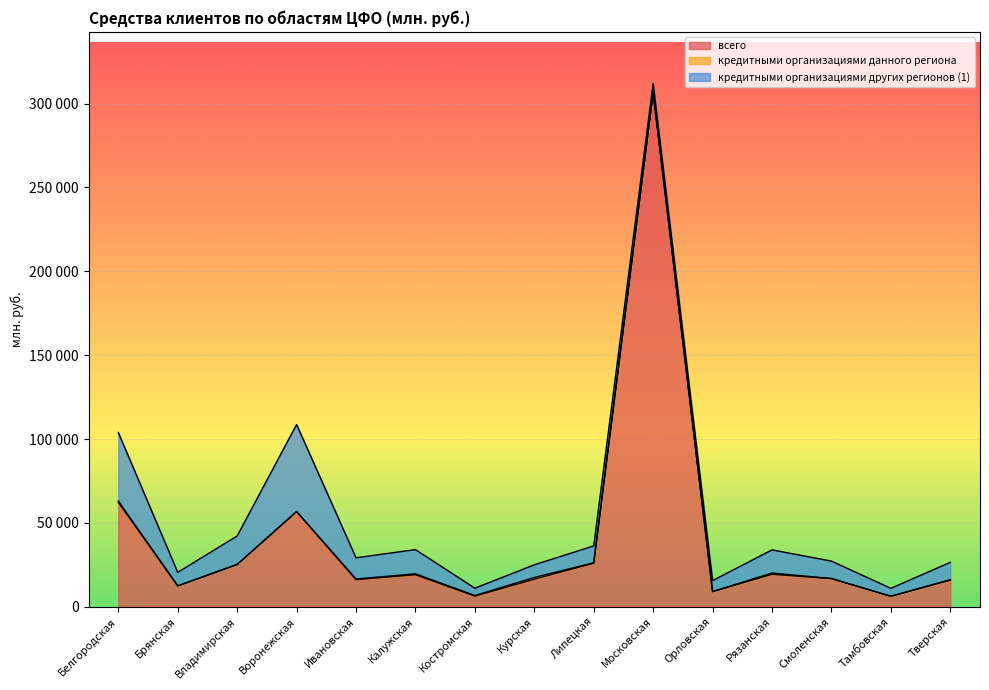

Reading right to left, what are all the values shown in this chart?

всего: 15869	6271	16833	19361	9058	306043	26020	16417	6356	19105	16175	56775	25203	12481	62342
кредитными организациями данного региона: 332	9	0	773	0	887	211	1054	365	557	404	0	68	0	723
кредитными организациями других регионов (1): 10303	4724	10400	13789	6547	5153	10059	7567	4367	14418	12641	51889	16942	8060	40866